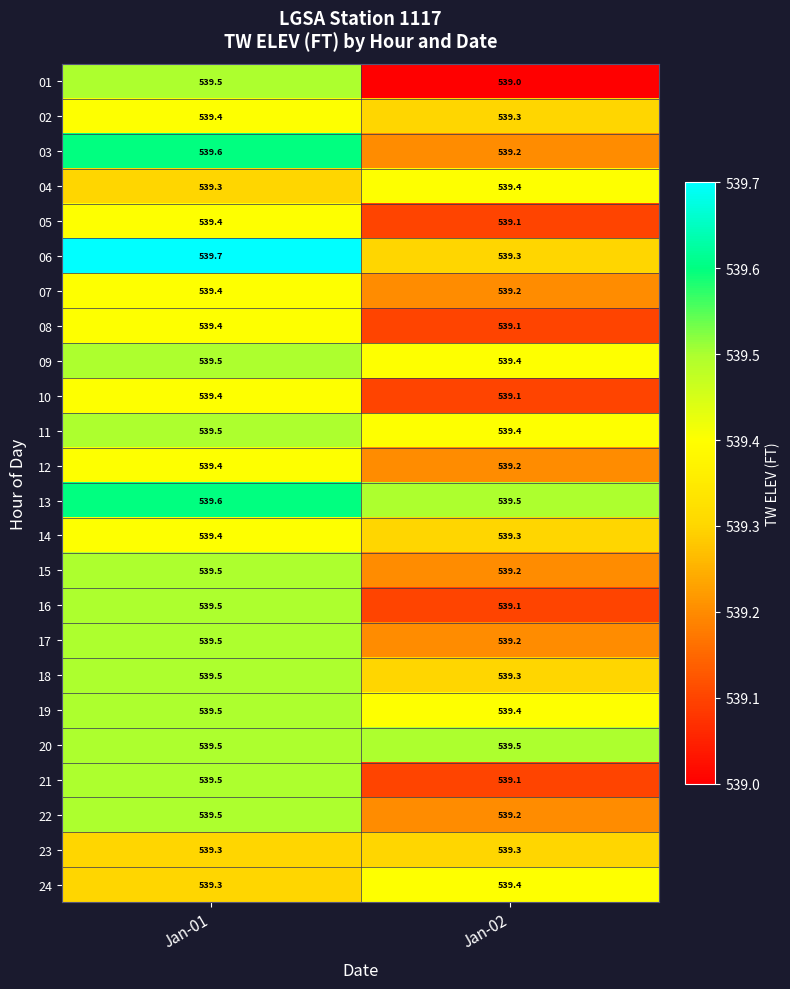

Which series has the largest range (max minus min)?

01